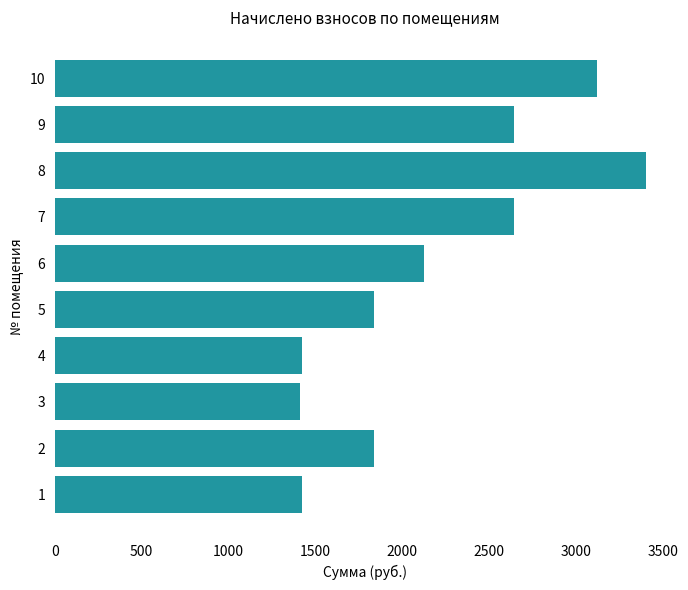

Is it true that the value at 5 is 3019.6?

False